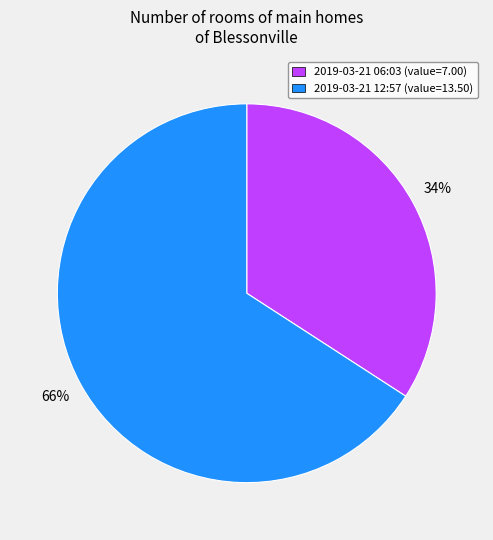

To the nearest percent, what portion does 2019-03-21 06:03 (value=7.00) represent?

34%